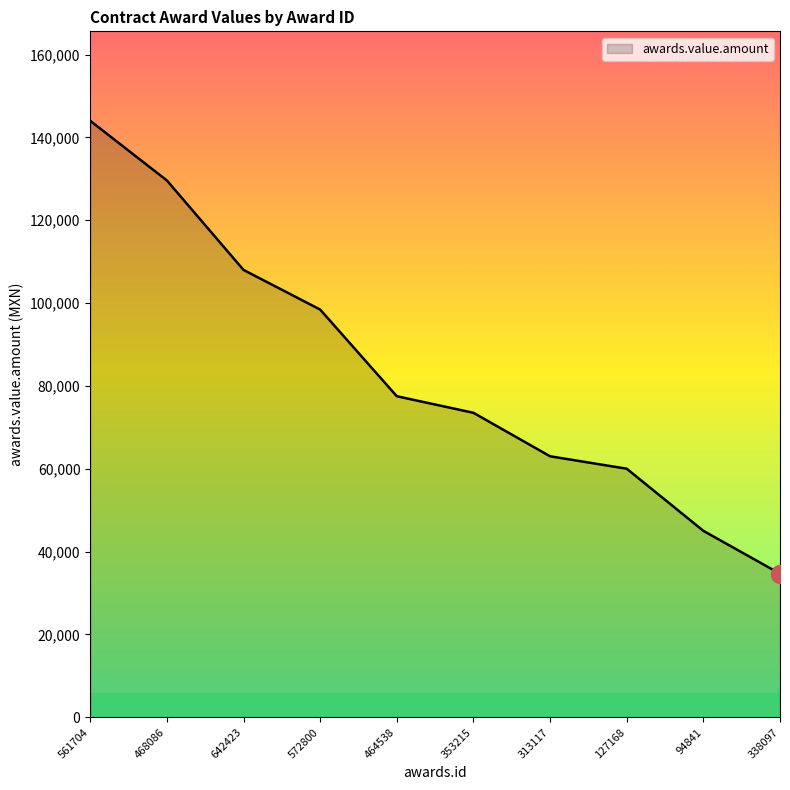

The value at 468086 is 129600.0. True or false?

True